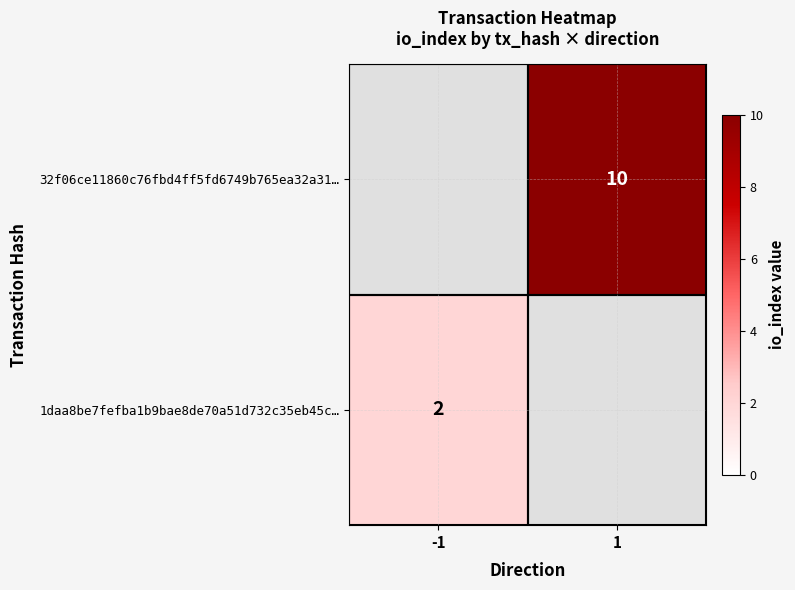

How many series are shown in this chart?

2